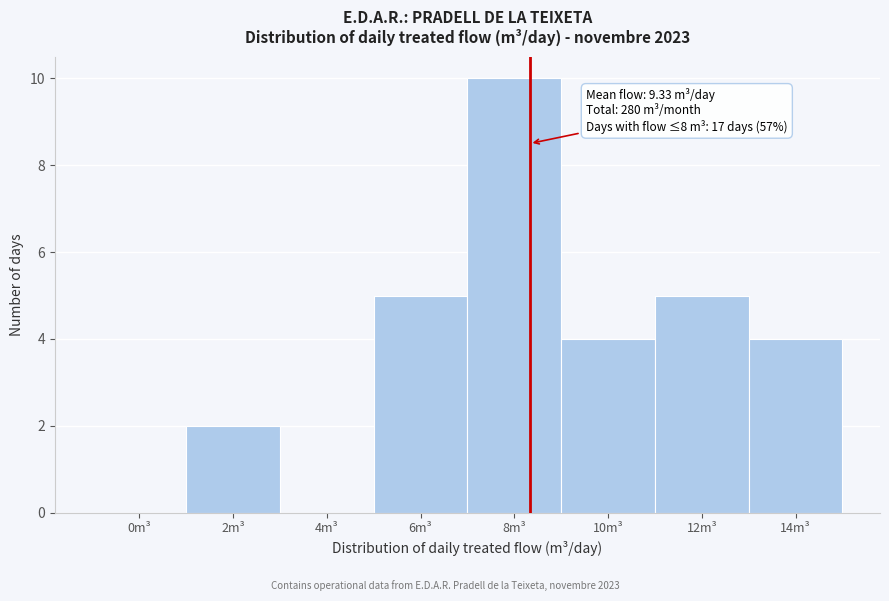

Reading left to right, what are all the values shown in this chart?

0m³=0	2m³=2	4m³=0	6m³=5	8m³=10	10m³=4	12m³=5	14m³=4